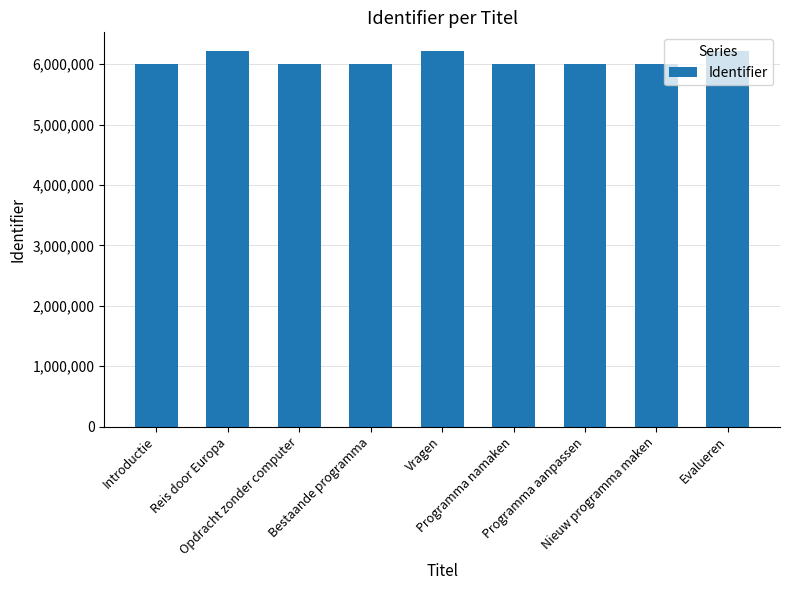

What is the label of the 7th bar from the left?

Programma aanpassen